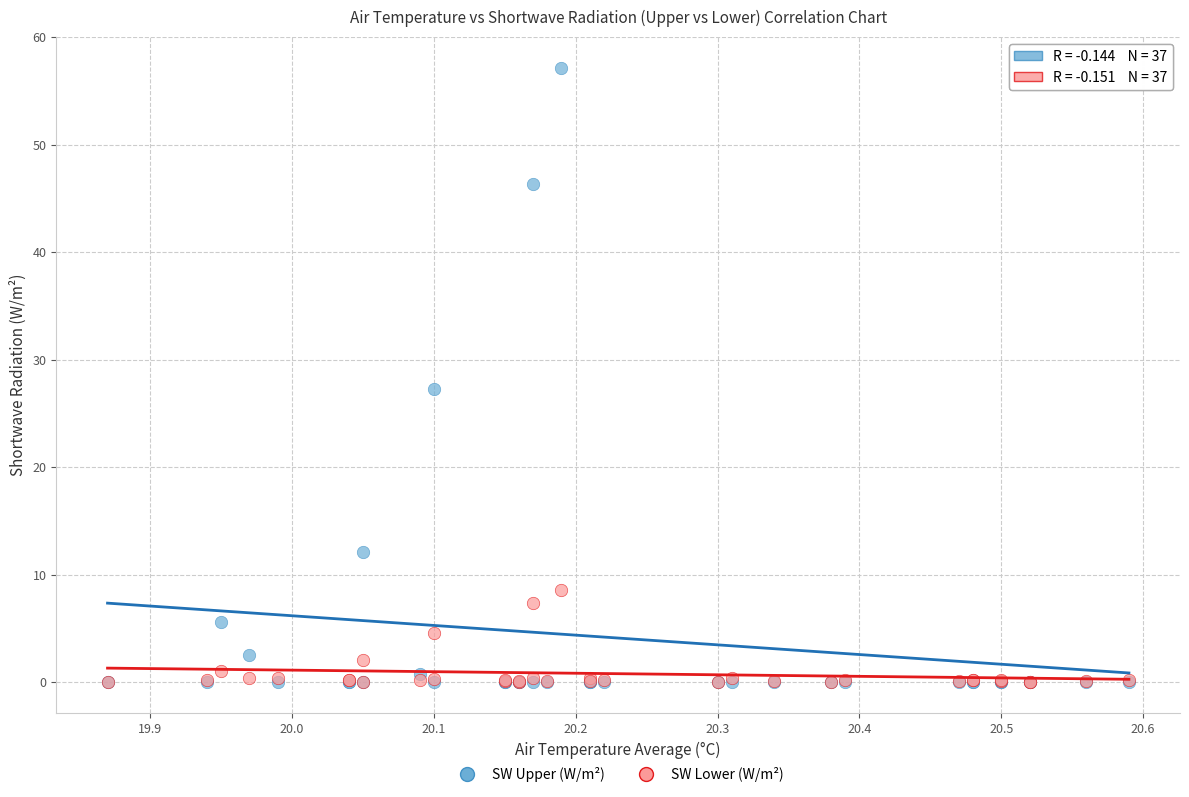

What are all the series names shown in the legend?

SW Upper (W/m²), SW Lower (W/m²)